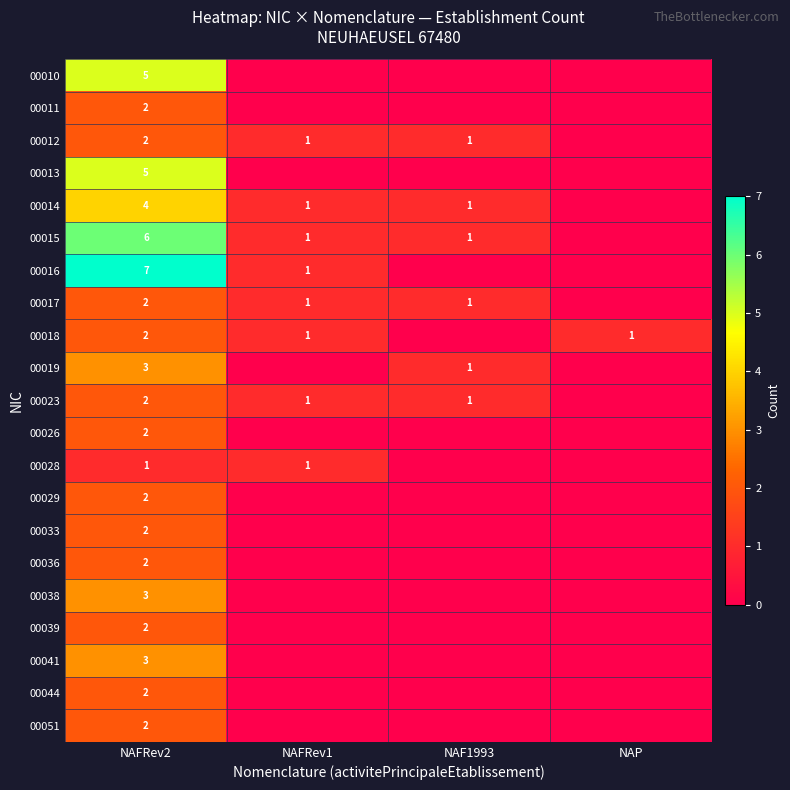

How many series are shown in this chart?

21